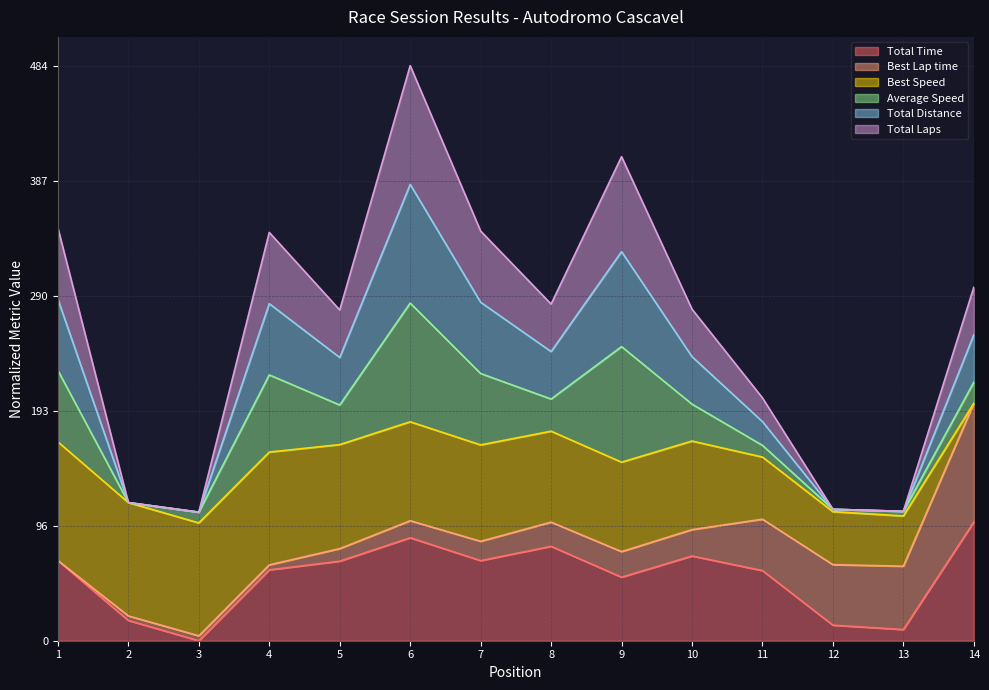

What is the highest value of the Total Time series?

100.0